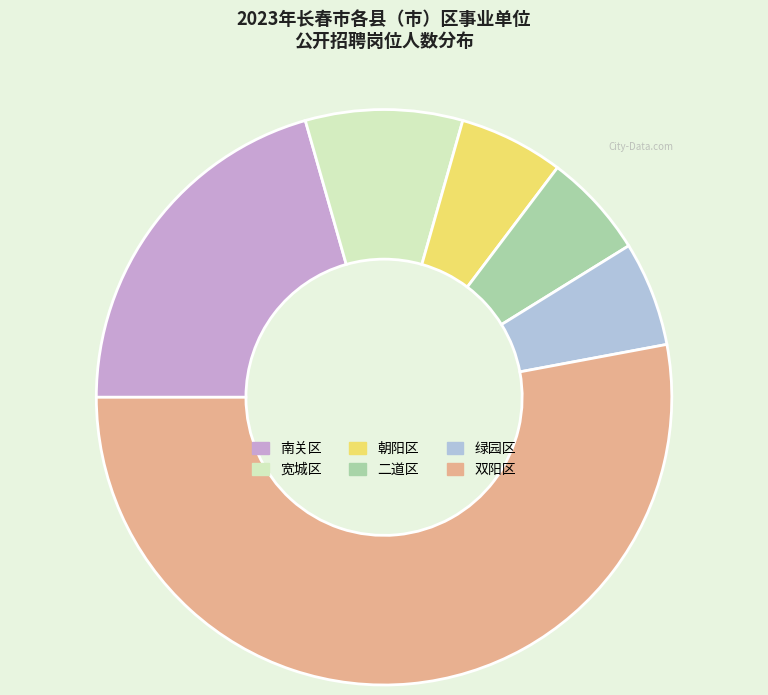

Does any single category account for the majority?

Yes